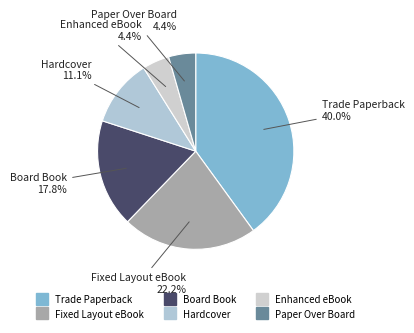

Do Board Book and Enhanced eBook together represent more than half of the pie?

No